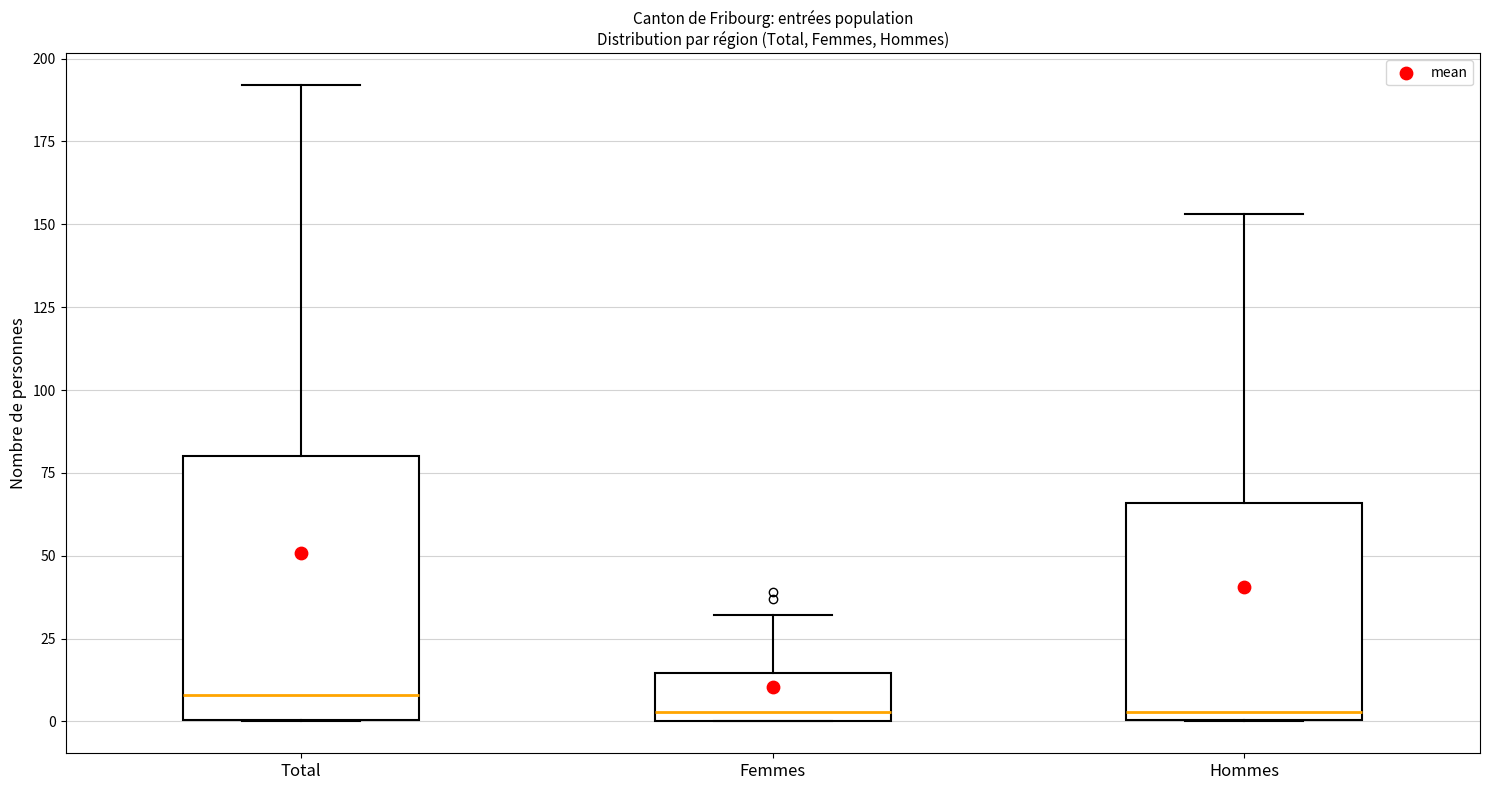

Reading left to right, transcribe this box plot: for each box, give where its median line is, the range the box spans, and where its two whiskers end, as read against the y-axis. The values are not printed on the chart, so give them approximately, as read against the axis.

Total: median 10, box 0 to 80, whiskers 0 to 190
Femmes: median 5, box 0 to 15, whiskers 0 to 30
Hommes: median 5, box 0 to 65, whiskers 0 to 155